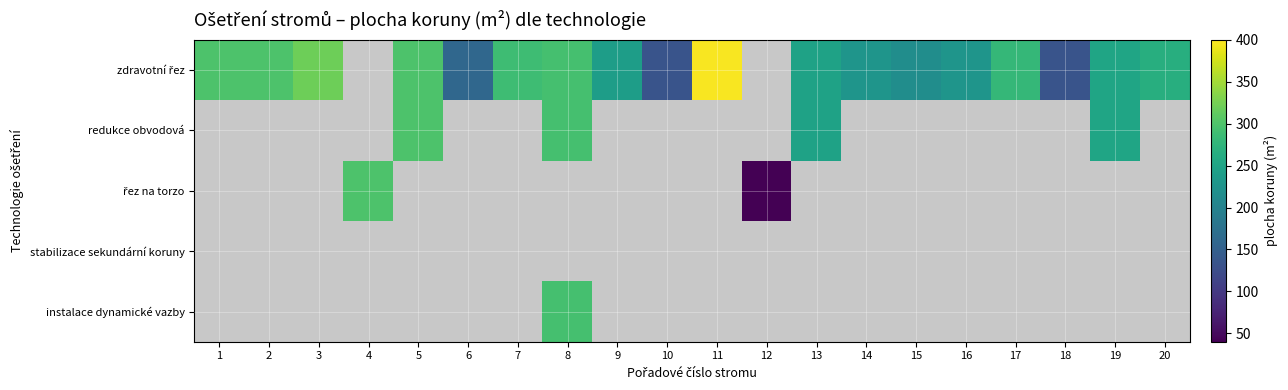

The value of zdravotní řez at 7 is 288.0. True or false?

True